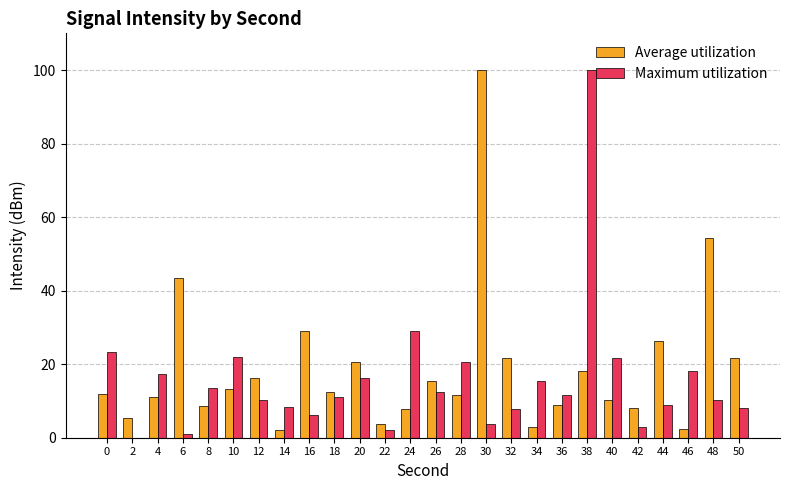

Does the chart contain stacked bars?

No